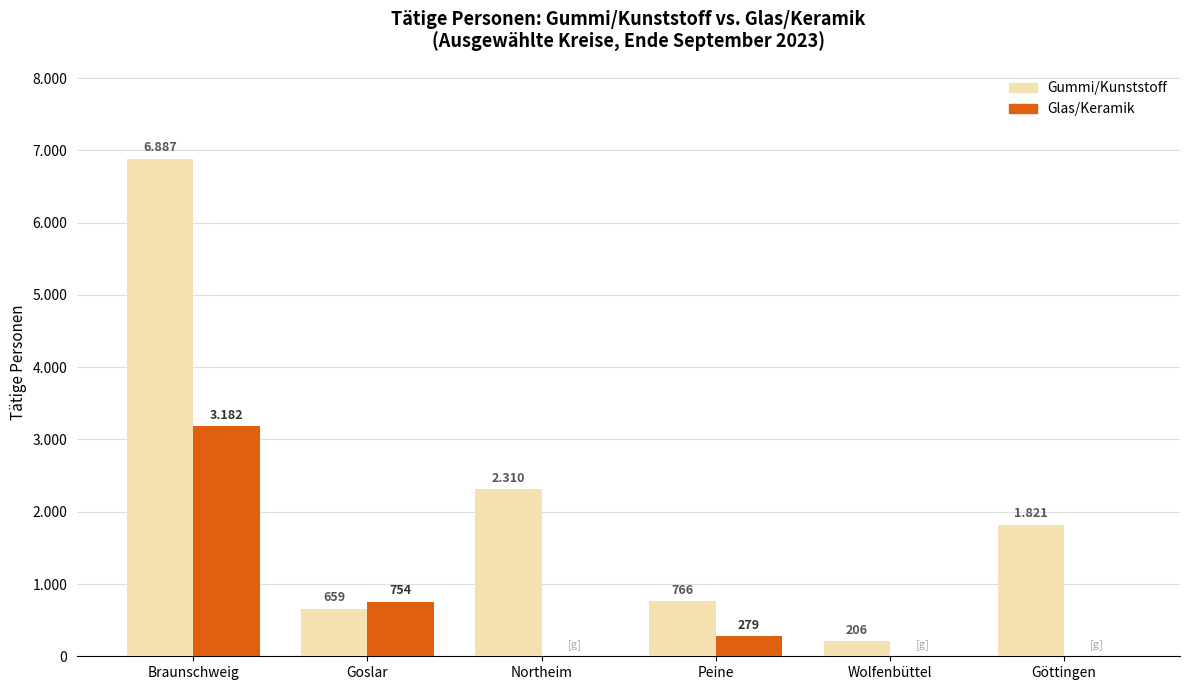

What is the value of the Gummi/Kunststoff bar at the 6th from the left?

1821